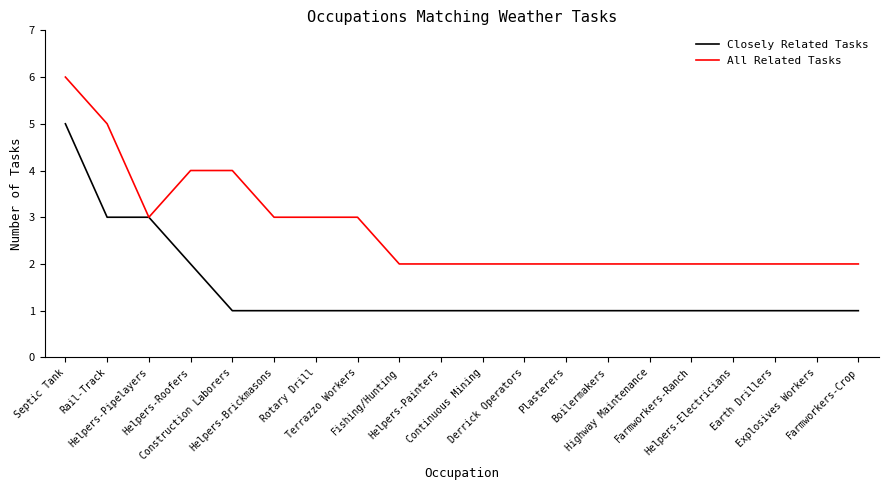

List the series in order of their peak value, highest first.

All Related Tasks, Closely Related Tasks